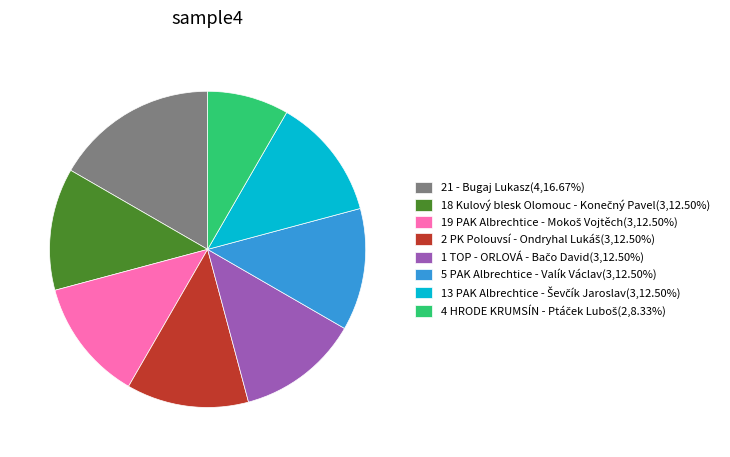

How many segments does this pie chart have?

8